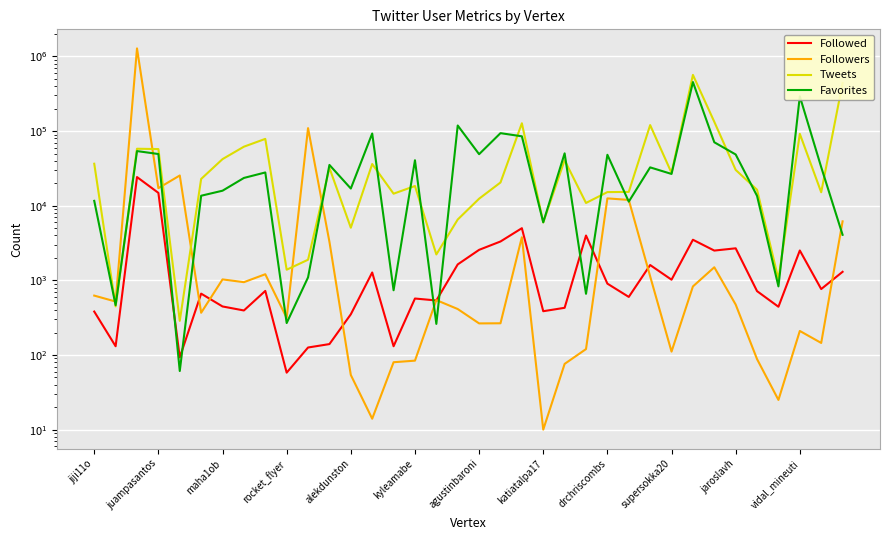

Which series ends up on top after the final intersection of Followers and Followed?

Followers